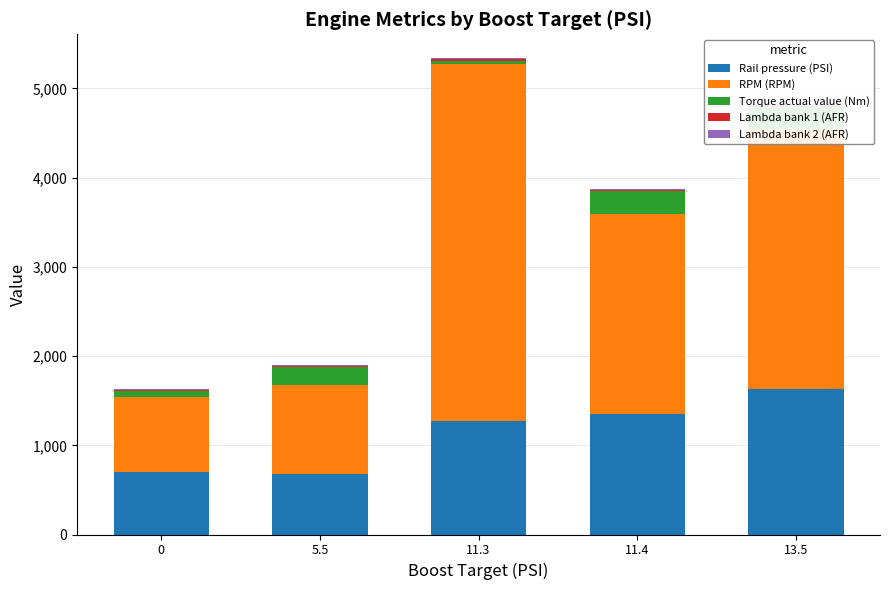

What is the maximum value for Torque actual value (Nm)?

257.7